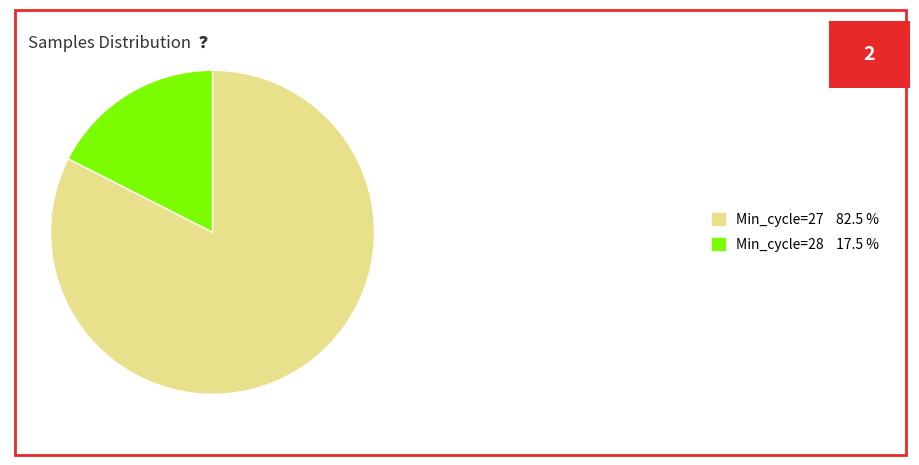

Combined, do Min_cycle=27 82.5 % and Min_cycle=28 17.5 % account for over 50%?

Yes